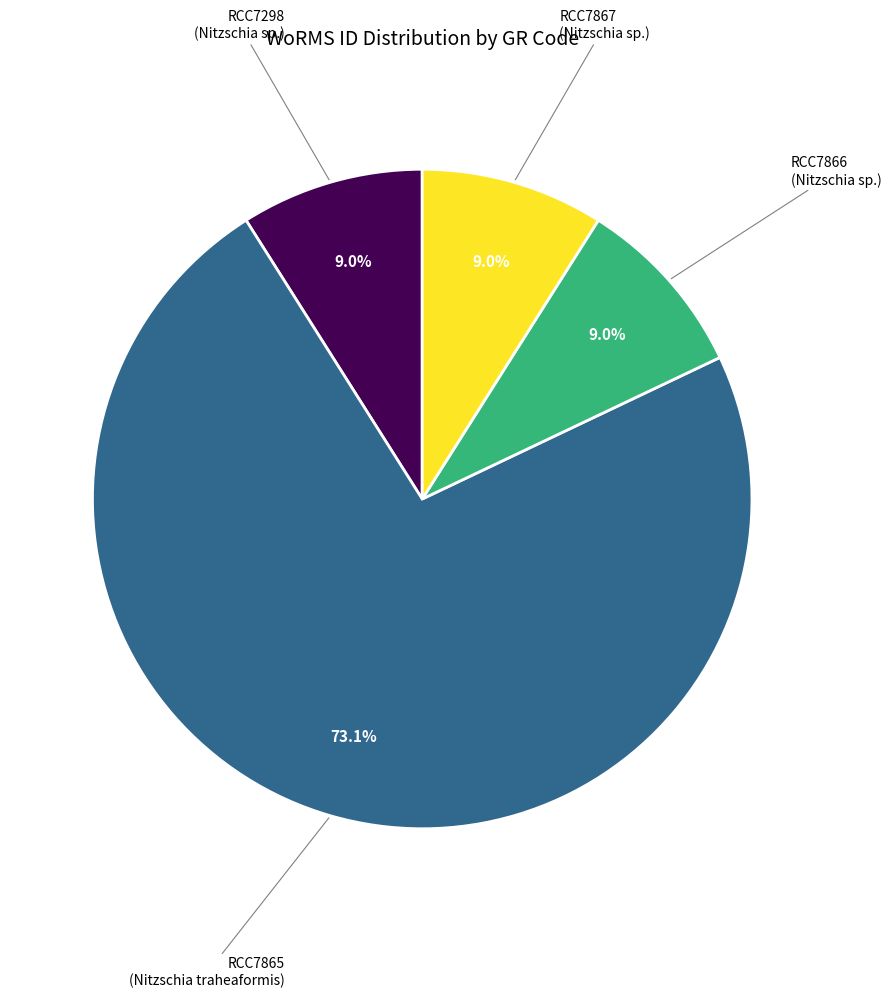

Approximately how many times larger is the value at RCC7298 compared to RCC7865?

0.1